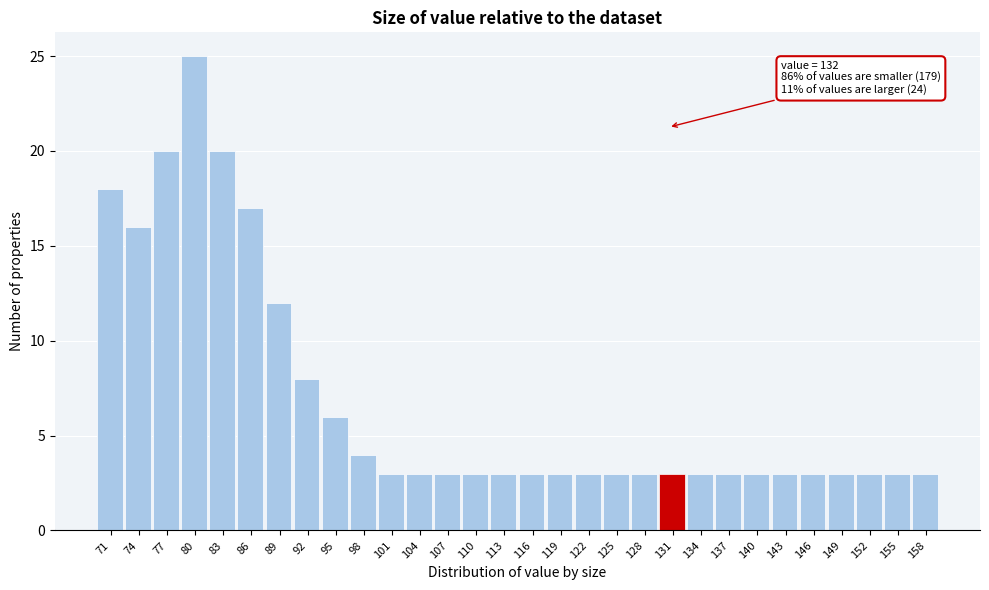

Reading right to left, what are all the values shown in this chart?

3	3	3	3	3	3	3	3	3	3	3	3	3	3	3	3	3	3	3	3	4	6	8	12	17	20	25	20	16	18